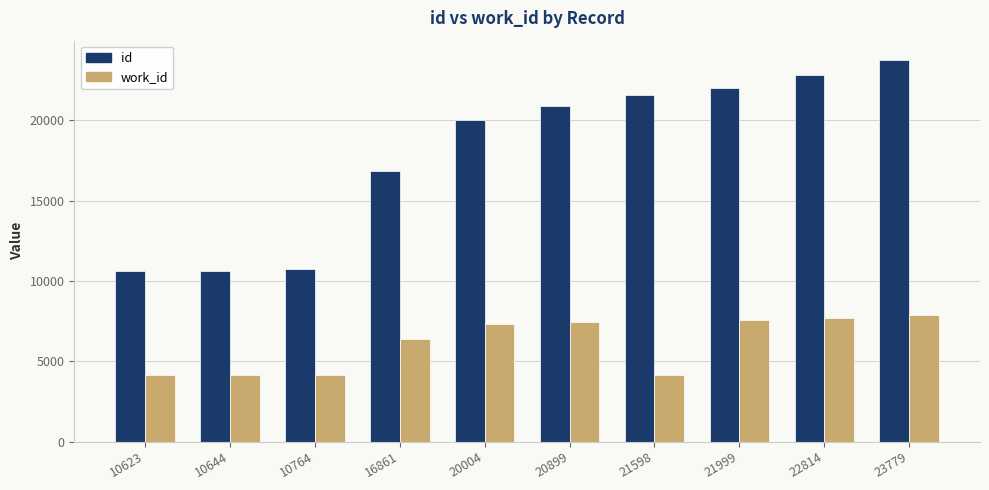

At which label is id closest to 17201?

16861